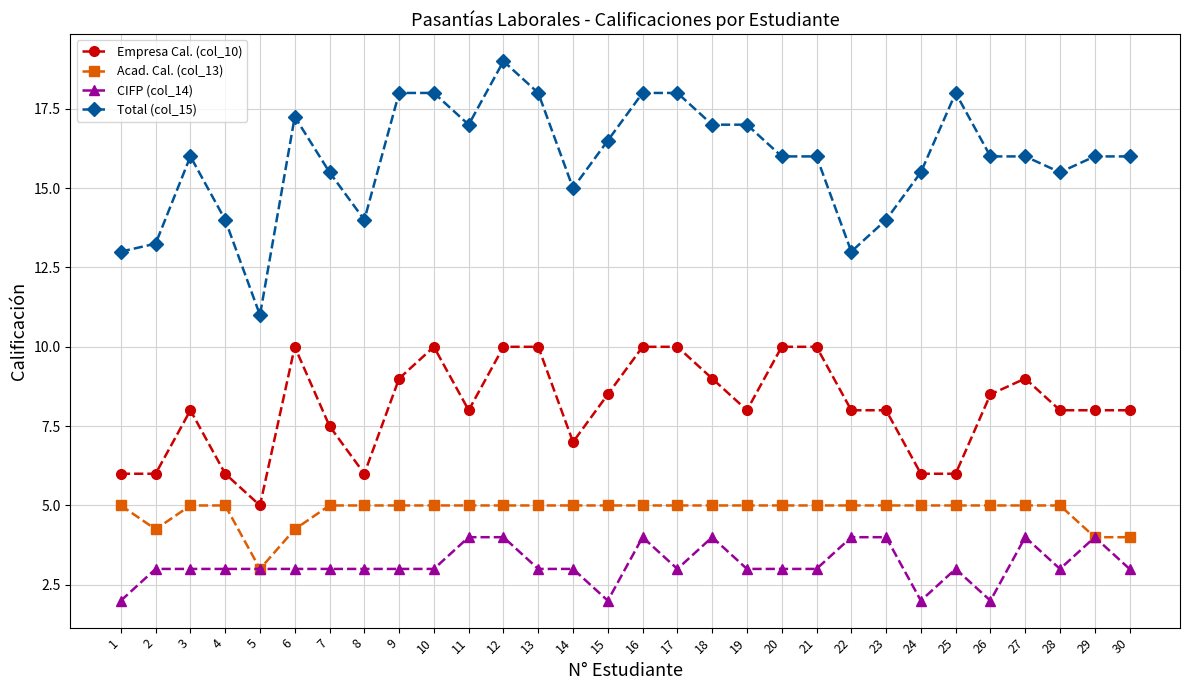

The Empresa Cal. (col_10) series shows 6.0 at 2. True or false?

True